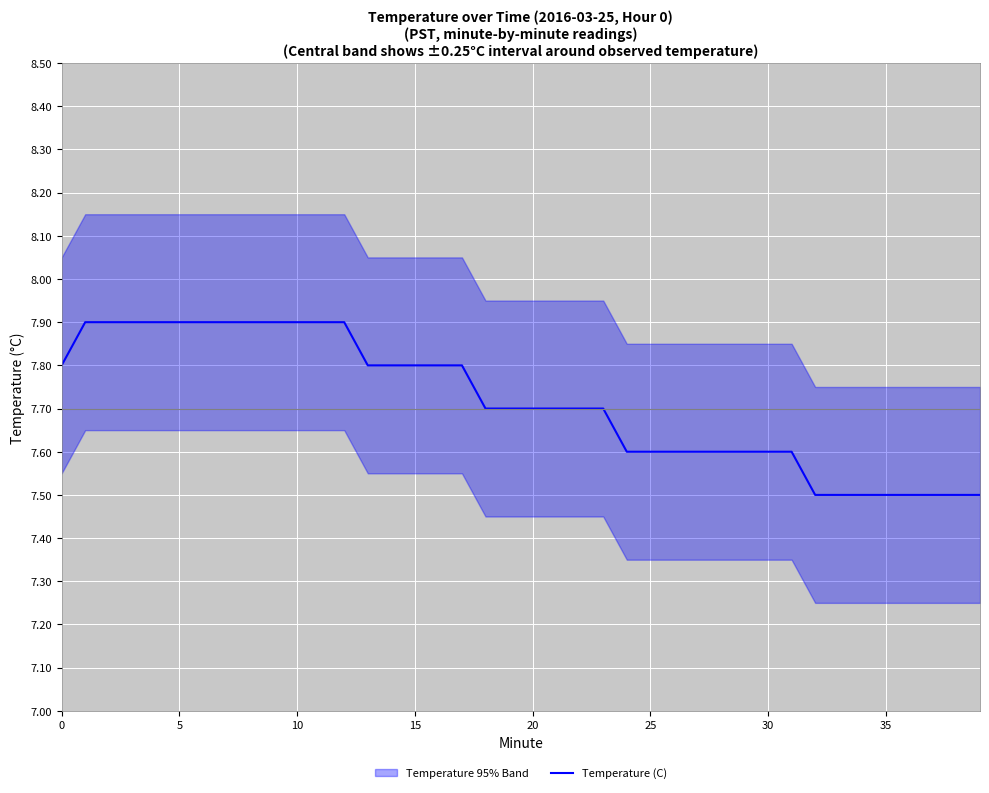

How many lines are shown in the chart?

1